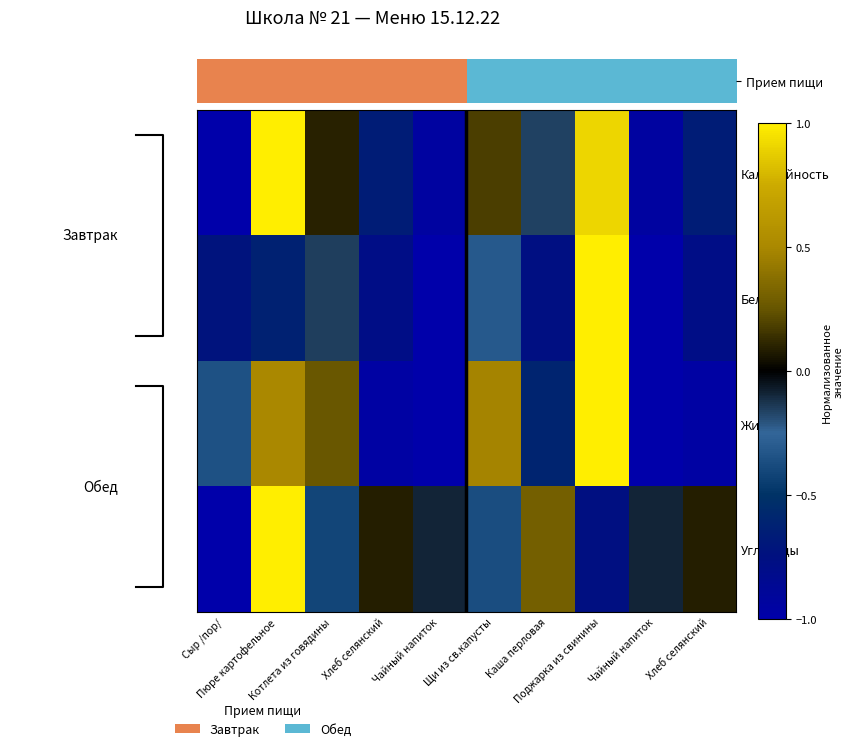

What is the average value of the Жиры series?

-0.3